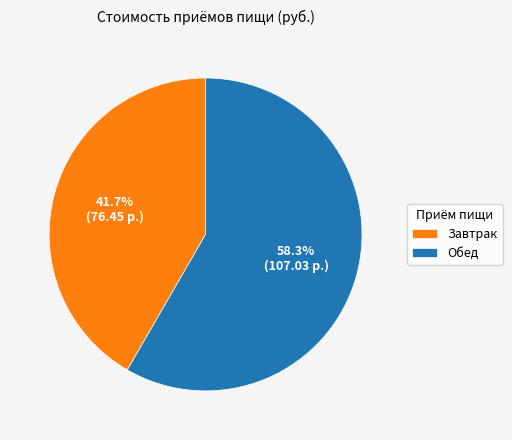

How many slices are in this pie chart?

2